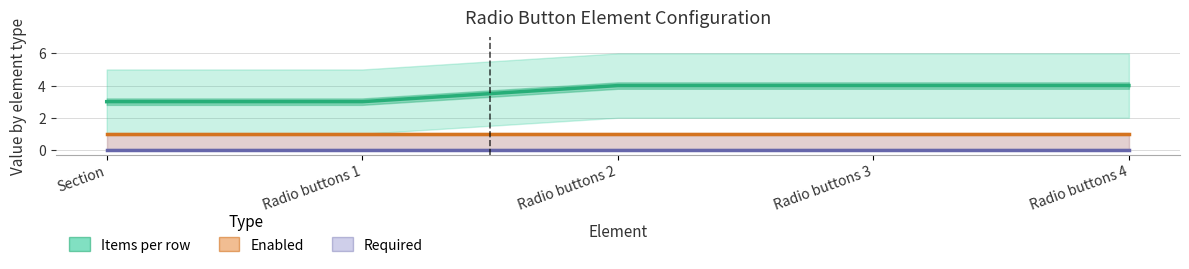

Which category has the highest value in the Enabled series?

Section